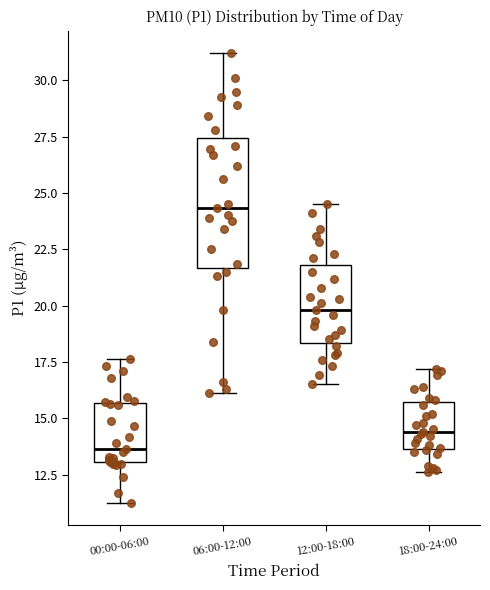

Comparing the boxes themselves (not the whiskers), which one is the tallest?

06:00-12:00